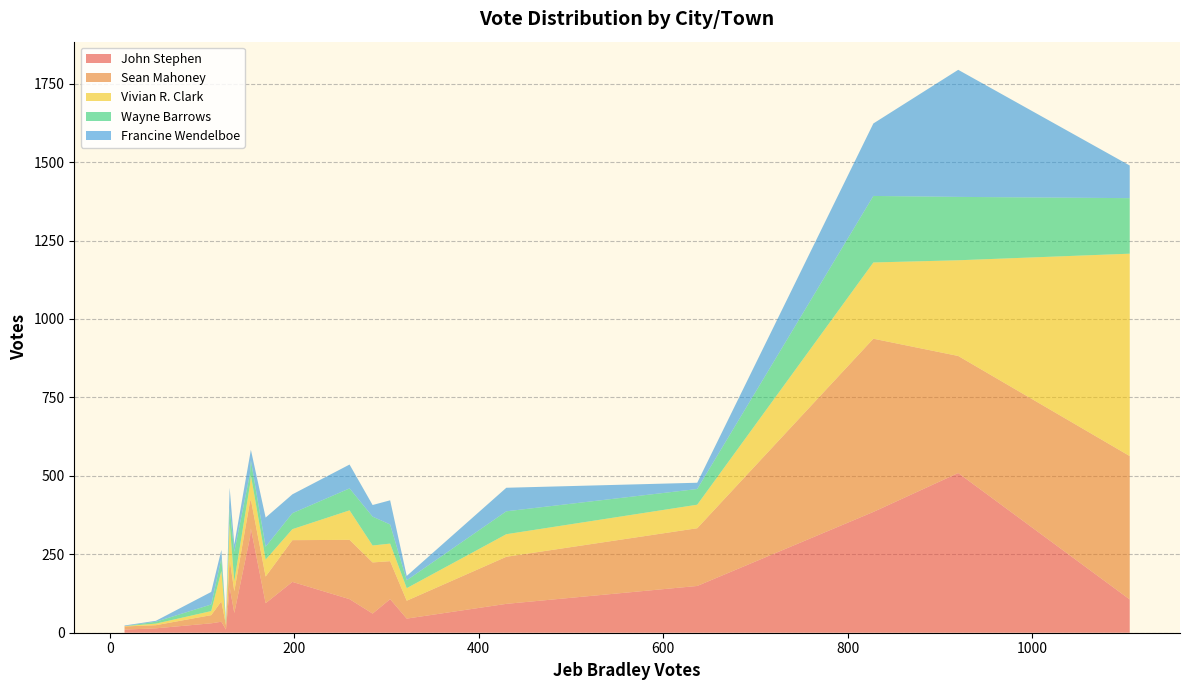

Reading right to left, what are all the values shown in this chart?

John Stephen: Durham=61	Dover=385	Derry=509	Deerfield=162	Danville=35	Conway=149	Chester=145	Chatham=10	Center Harbor=30	Candia=303	Brookfield=10	Brentwood=63	Belmont=107	Bedford=106	Bartlett=45	Barrington=107	Barnstead=94	Auburn=332	Alton=92	Albany=14
Sean Mahoney: Durham=163	Dover=552	Derry=373	Deerfield=133	Danville=65	Conway=184	Chester=90	Chatham=10	Center Harbor=26	Candia=114	Brookfield=14	Brentwood=69	Belmont=121	Bedford=457	Bartlett=57	Barrington=189	Barnstead=85	Auburn=92	Alton=150	Albany=10
Vivian R. Clark: Durham=54	Dover=243	Derry=305	Deerfield=35	Danville=97	Conway=75	Chester=114	Chatham=1	Center Harbor=13	Candia=54	Brookfield=4	Brentwood=32	Belmont=56	Bedford=645	Bartlett=40	Barrington=94	Barnstead=54	Auburn=78	Alton=72	Albany=5
Wayne Barrows: Durham=92	Dover=212	Derry=202	Deerfield=51	Danville=40	Conway=50	Chester=49	Chatham=0	Center Harbor=21	Candia=35	Brookfield=5	Brentwood=94	Belmont=61	Bedford=177	Bartlett=25	Barrington=70	Barnstead=41	Auburn=47	Alton=73	Albany=6
Francine Wendelboe: Durham=37	Dover=231	Derry=405	Deerfield=60	Danville=27	Conway=20	Chester=64	Chatham=2	Center Harbor=40	Candia=60	Brookfield=5	Brentwood=23	Belmont=77	Bedford=104	Bartlett=14	Barrington=76	Barnstead=93	Auburn=34	Alton=75	Albany=3